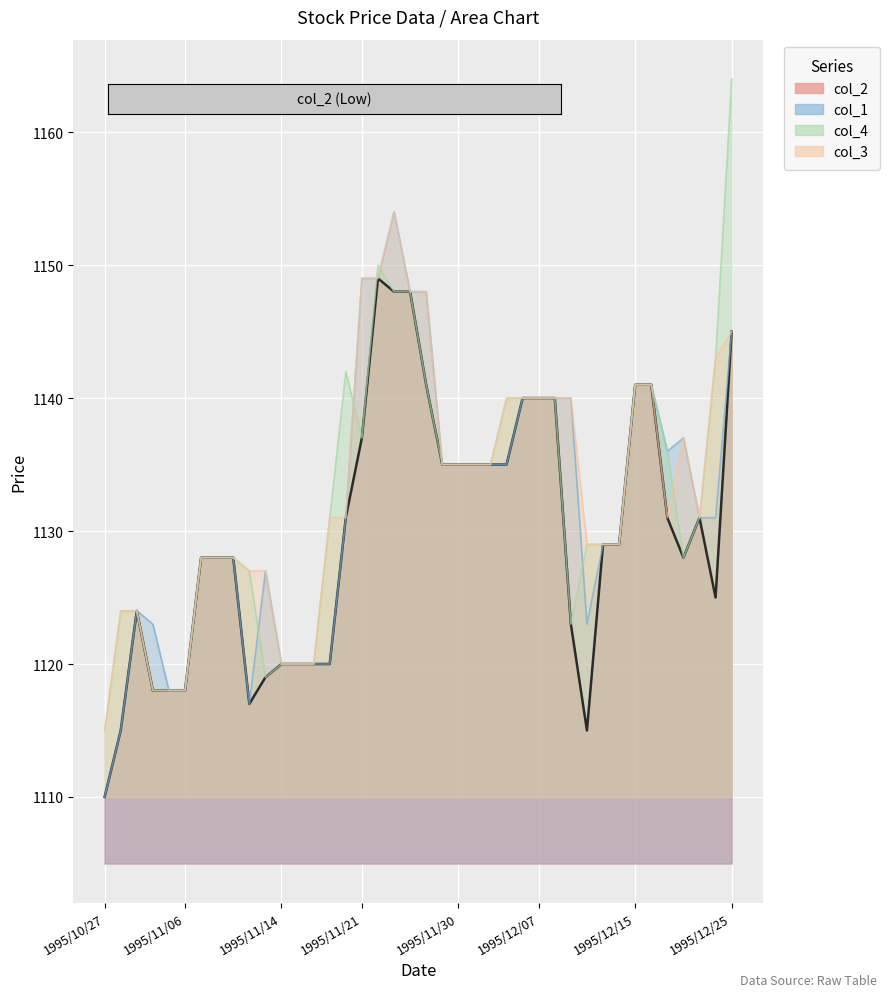

List the labels in order of col_4 value, smallest first.

1995/10/27, 1995/11/01, 1995/11/02, 1995/11/06, 1995/11/13, 1995/11/14, 1995/11/15, 1995/11/16, 1995/12/11, 1995/10/30, 1995/10/31, 1995/11/10, 1995/11/07, 1995/11/08, 1995/11/09, 1995/12/20, 1995/12/12, 1995/12/13, 1995/12/14, 1995/11/17, 1995/12/21, 1995/11/29, 1995/11/30, 1995/12/01, 1995/12/04, 1995/12/19, 1995/11/21, 1995/12/05, 1995/12/06, 1995/12/07, 1995/12/08, 1995/11/28, 1995/12/15, 1995/12/18, 1995/11/20, 1995/12/22, 1995/11/24, 1995/11/27, 1995/11/22, 1995/12/25